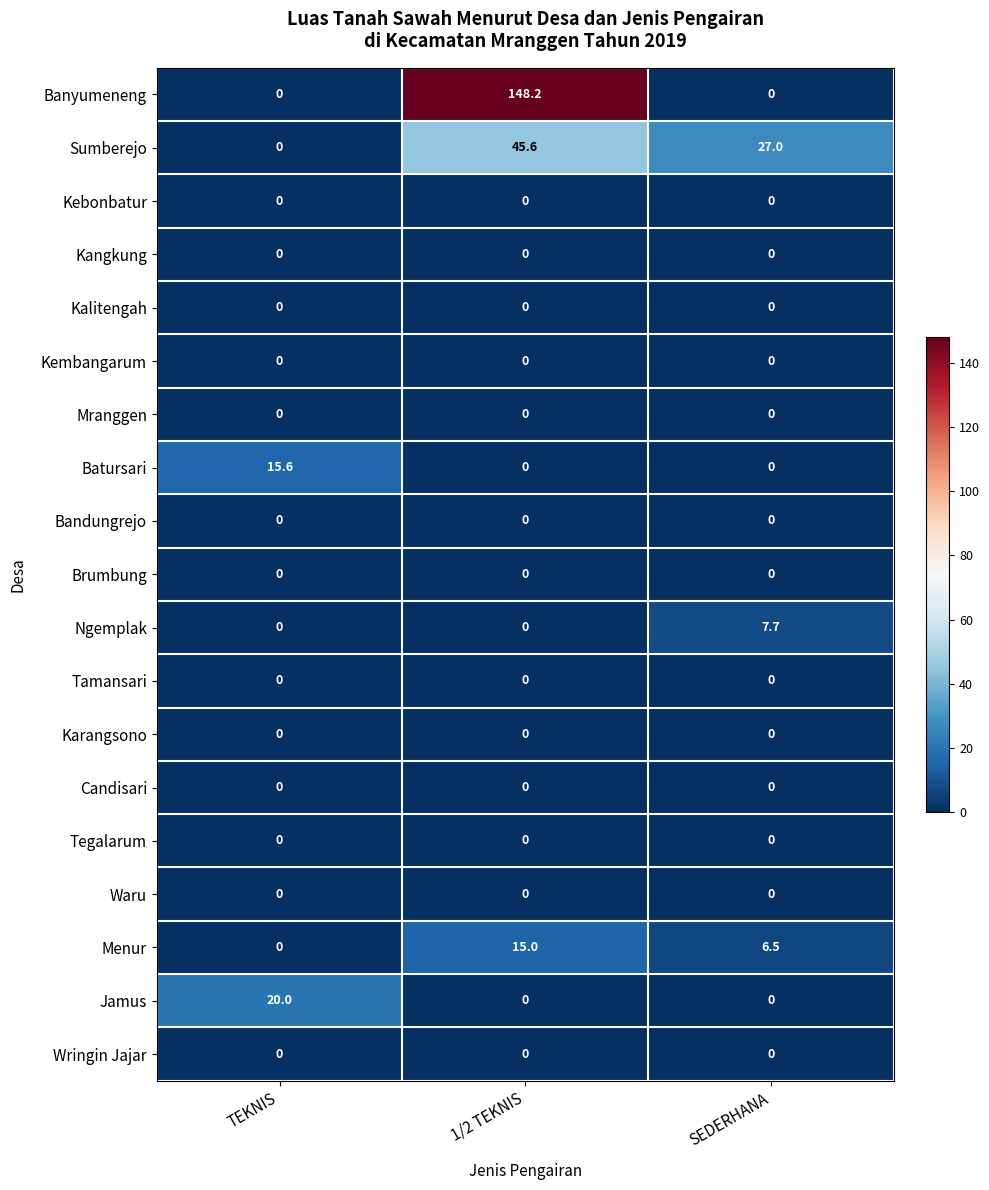

Which series has the widest spread of values?

Banyumeneng